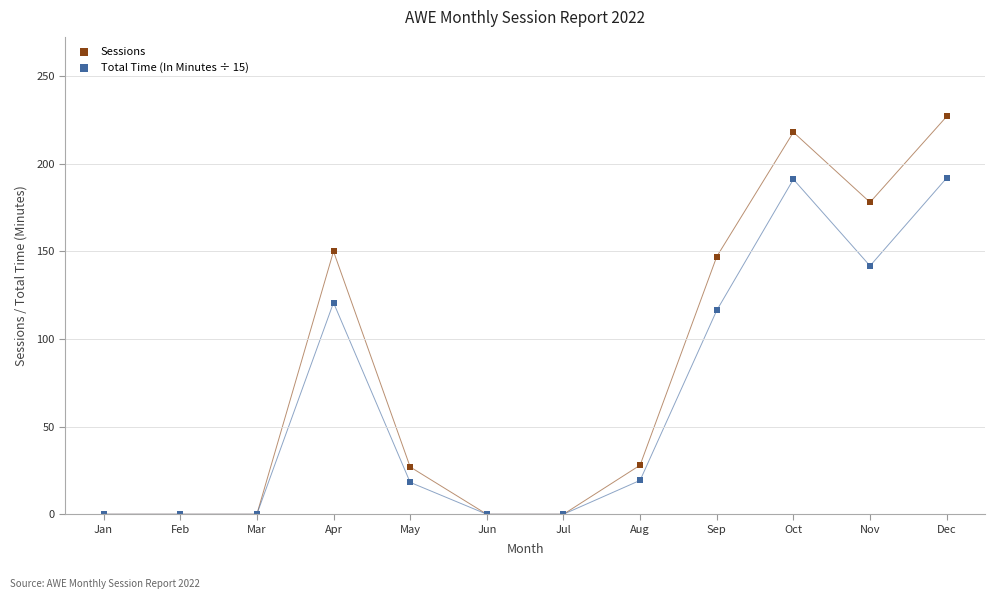

In the Sessions series, what Y value is closest to 113?

147.0